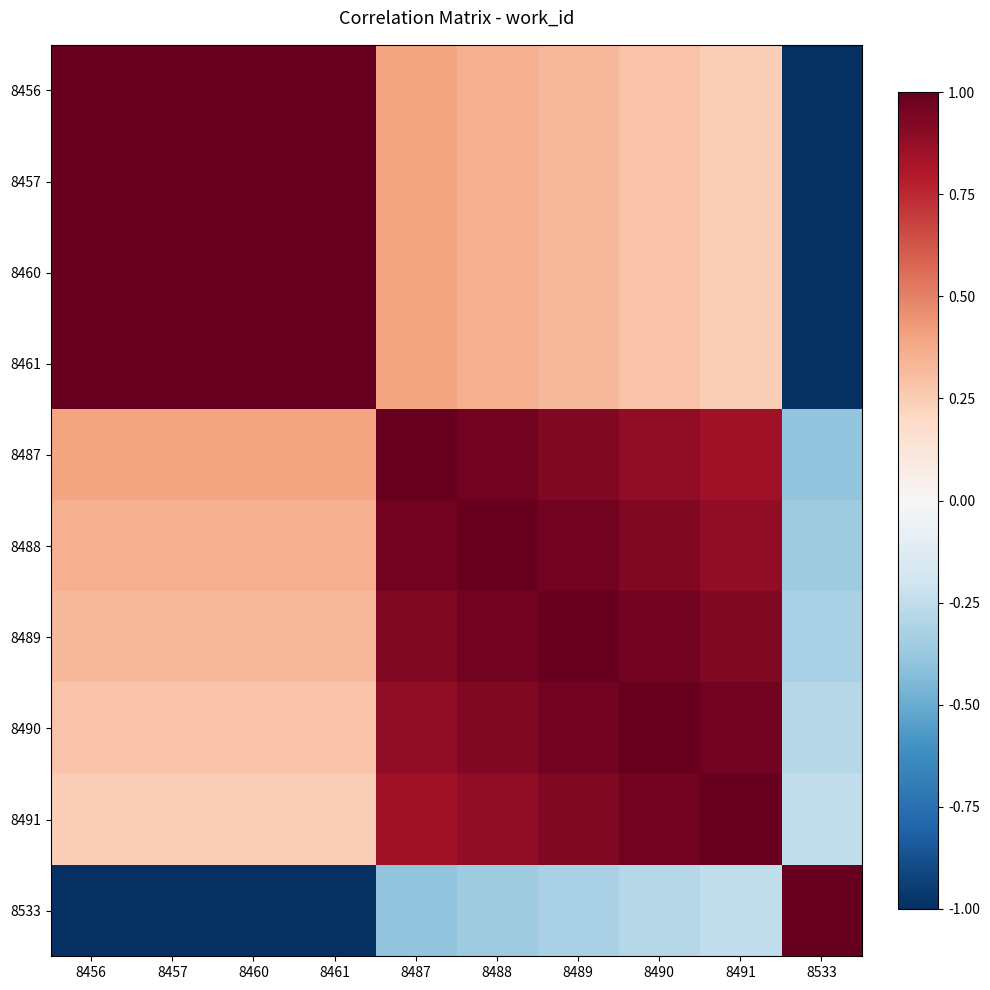

Between 8489 and 8488, which is larger?

8488